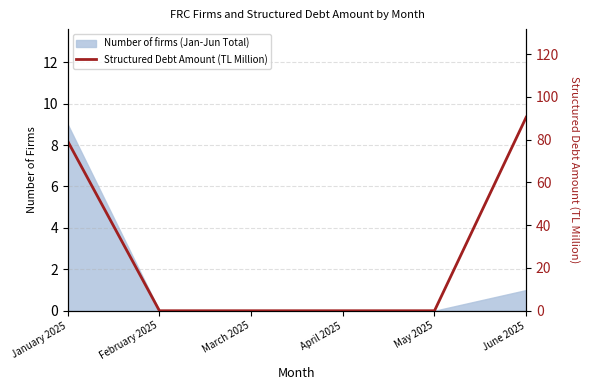

How many lines are shown in the chart?

1